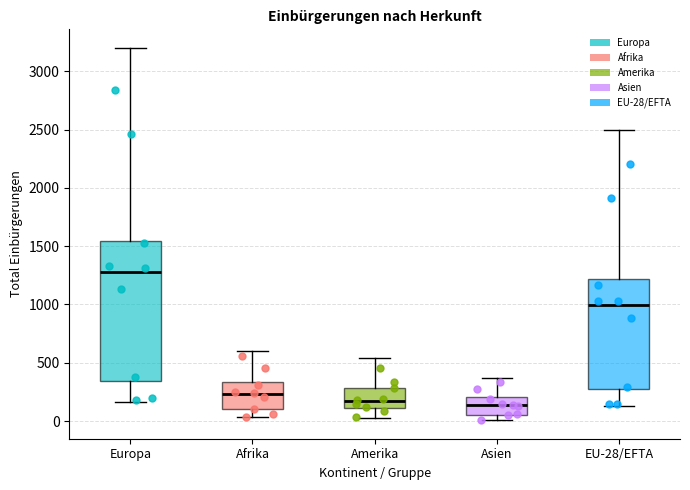

Comparing the boxes themselves (not the whiskers), which one is the tallest?

Europa